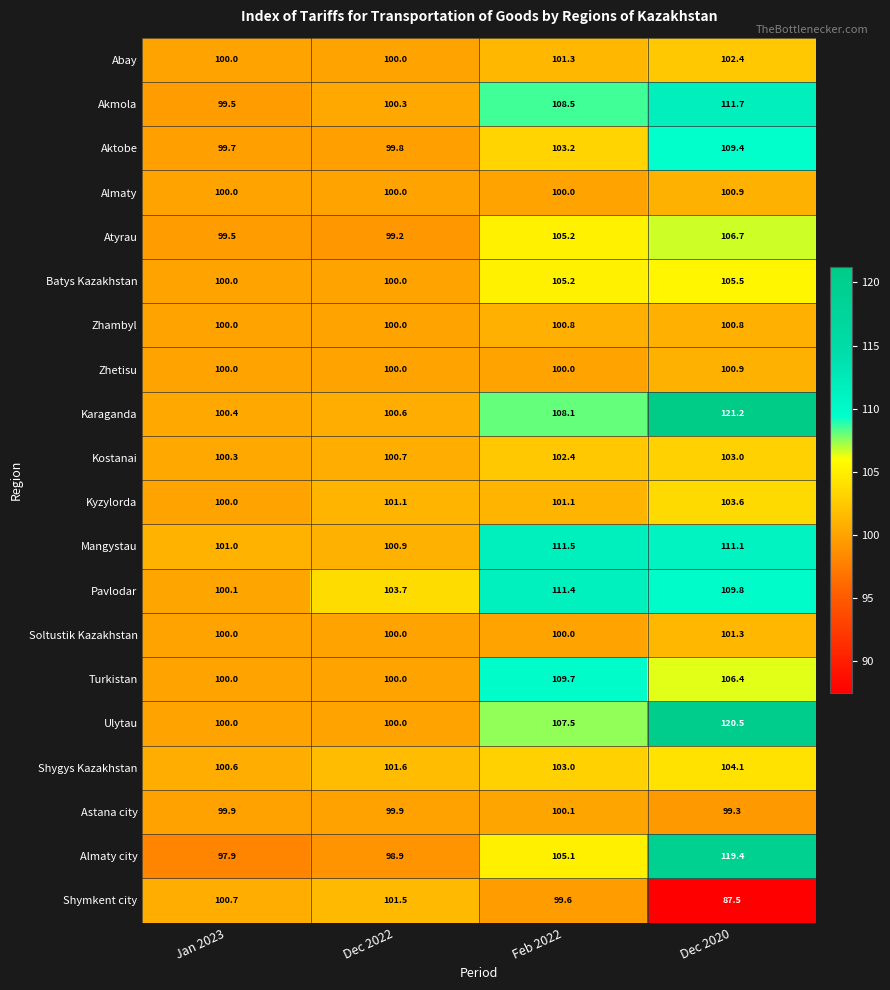

The Atyrau series shows 105.2 at Feb 2022. True or false?

True